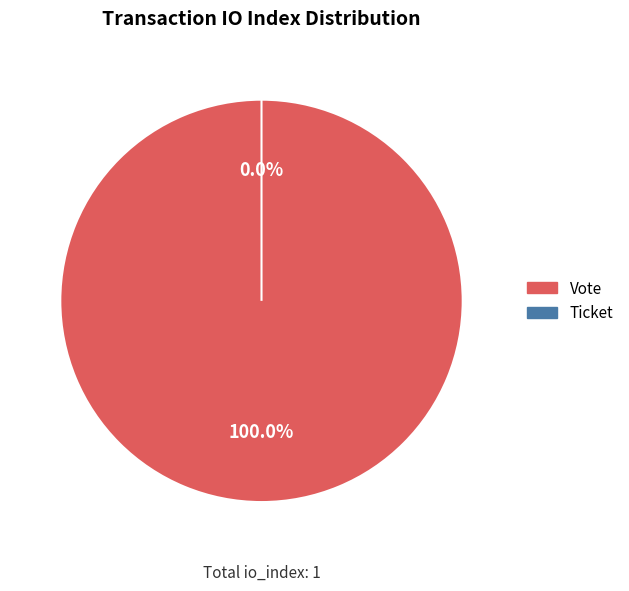

What is the change in value from Vote to Ticket?

-1